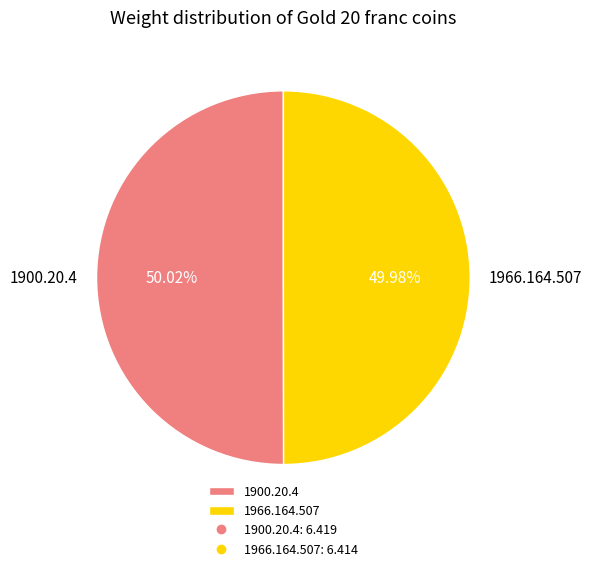

Approximately how many times larger is the value at 1966.164.507 compared to 1900.20.4?

1.0